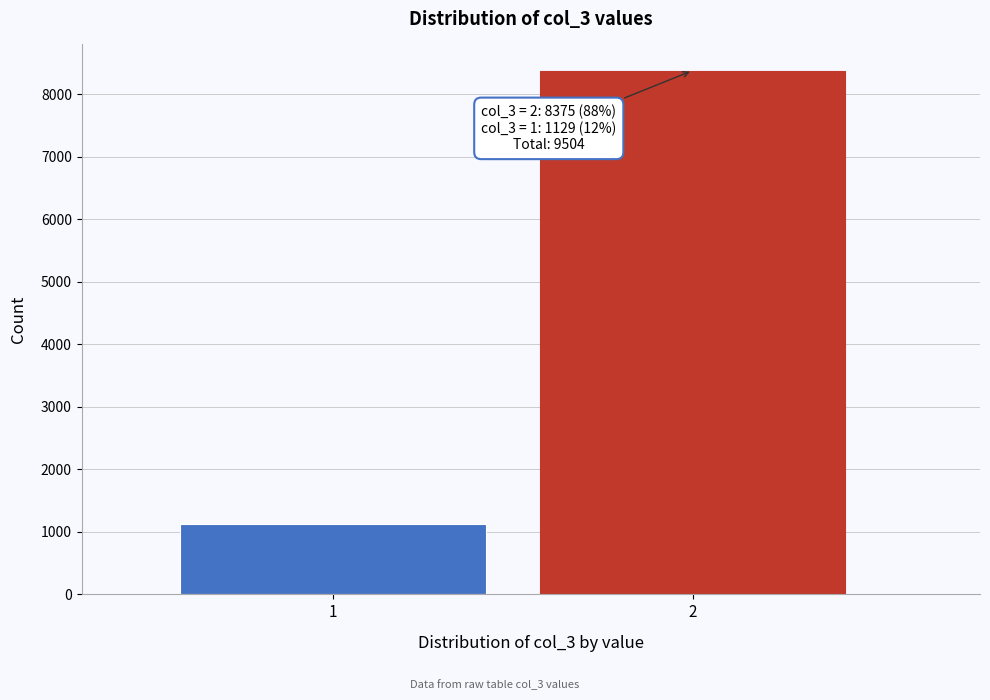

Reading left to right, list all the values displayed in this chart.

1129	8375